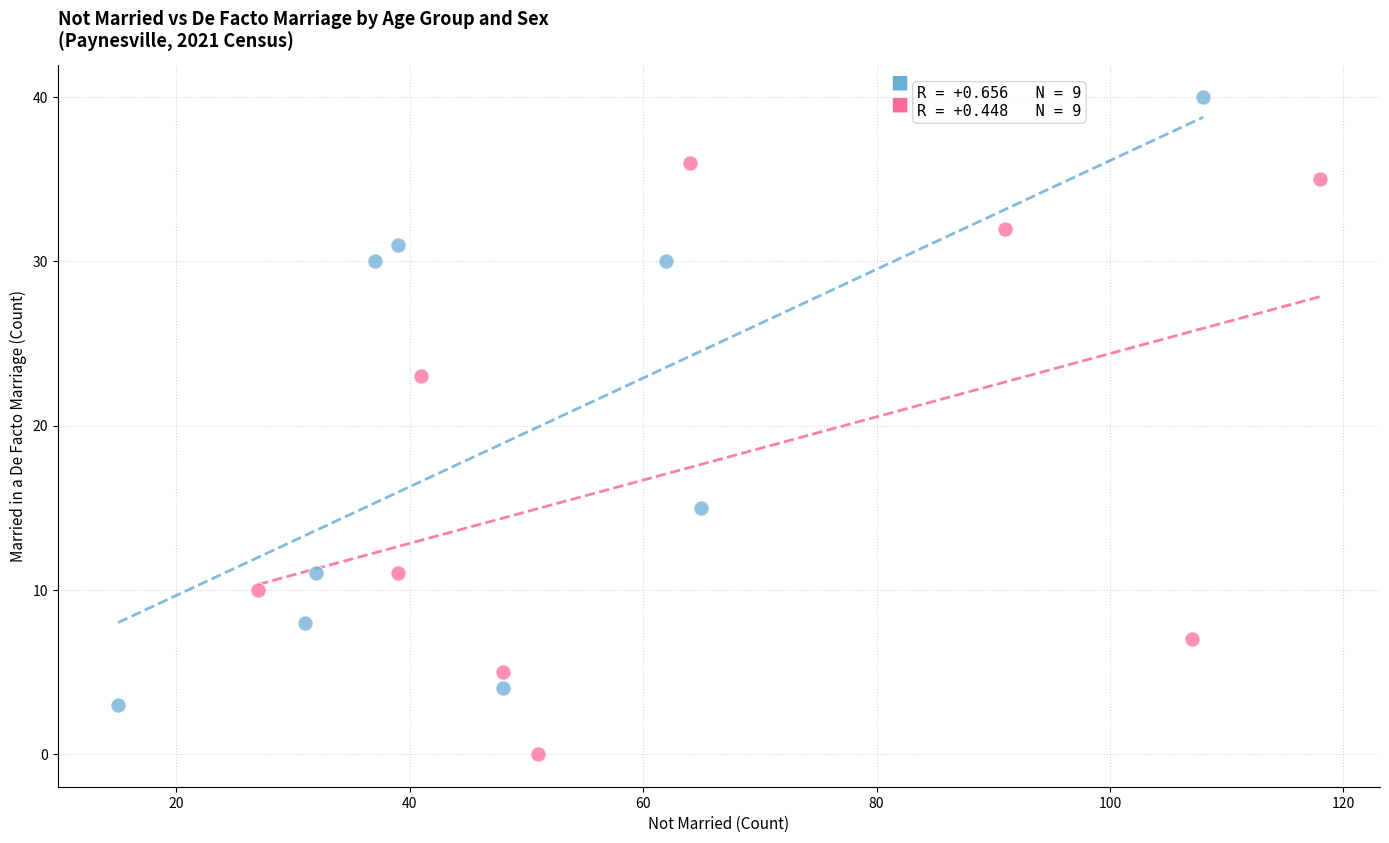

Which series contains the lowest Y value?

Females